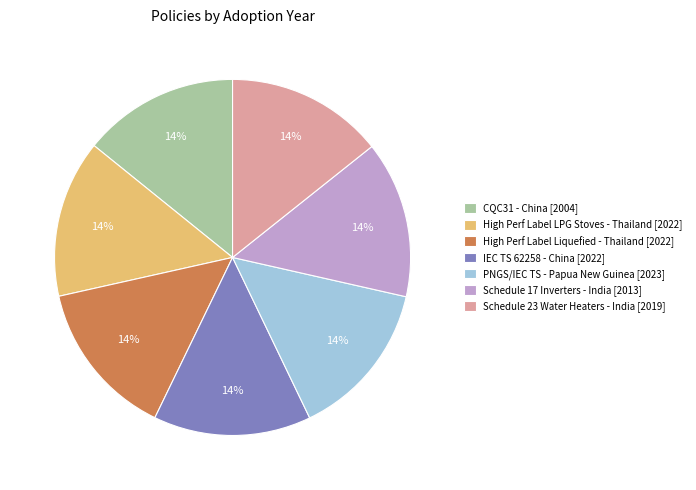

To the nearest percent, what portion does CQC31 - China [2004] represent?

14%